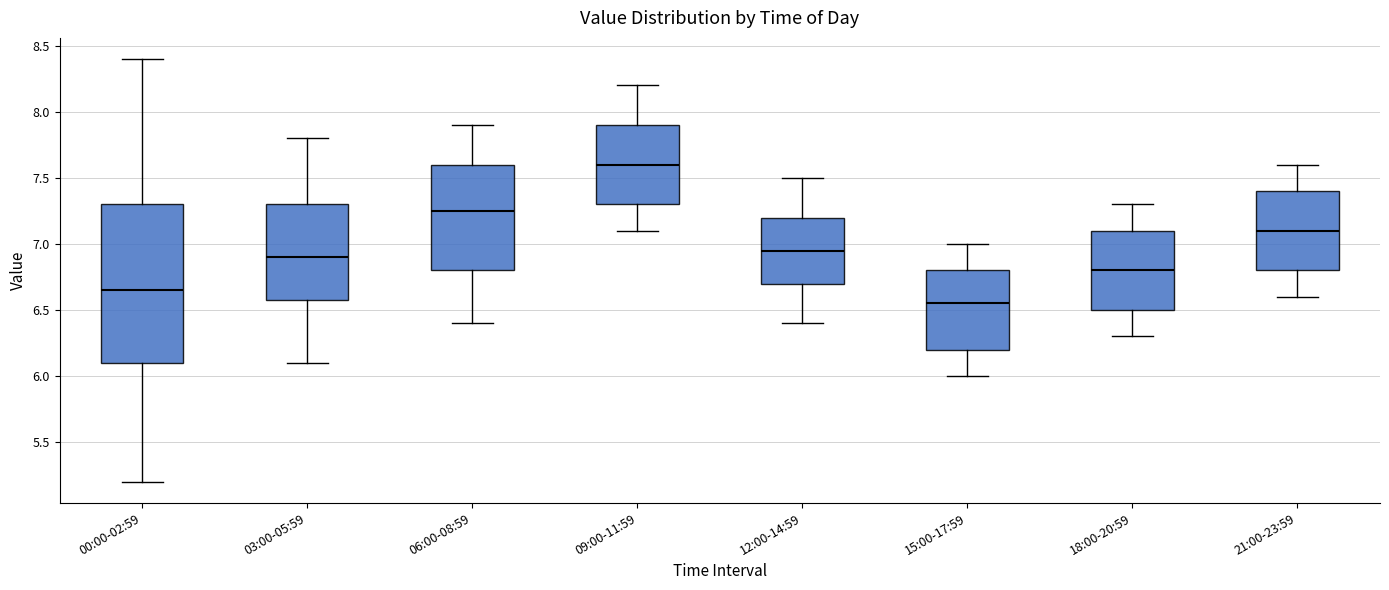

Which box has the lowest median line?

15:00-17:59